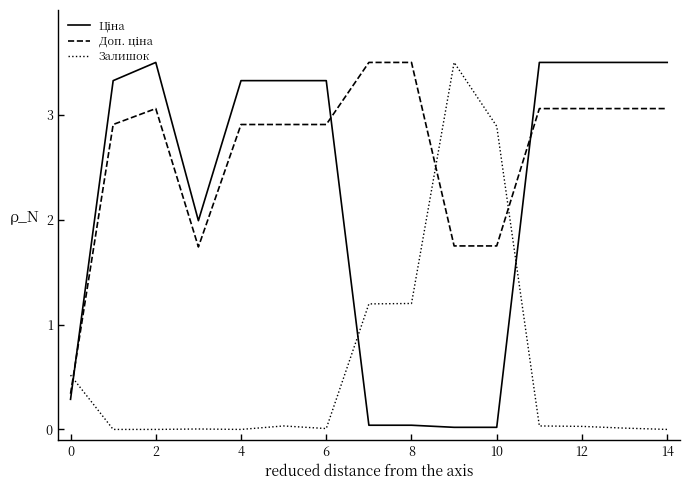

What is the greatest value displayed?

3.5